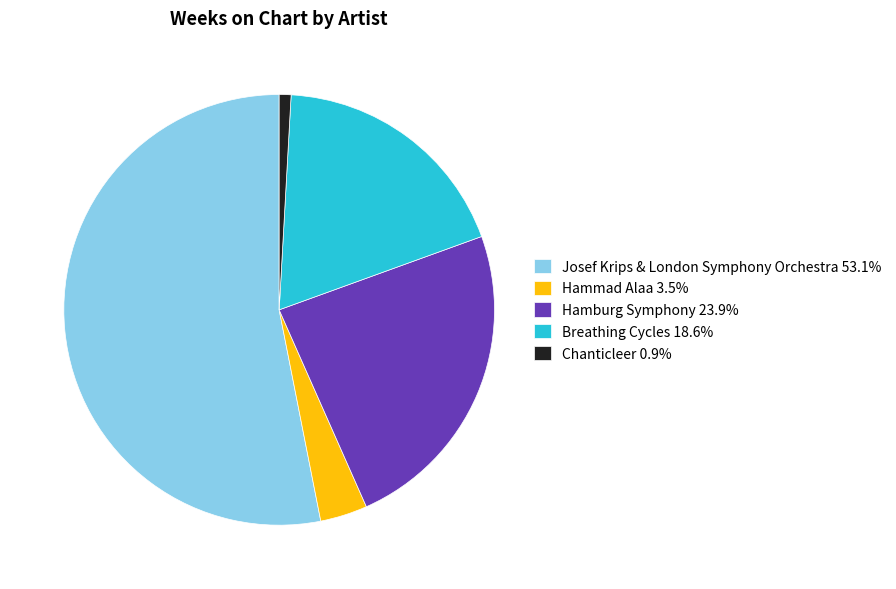

How many segments does this pie chart have?

5